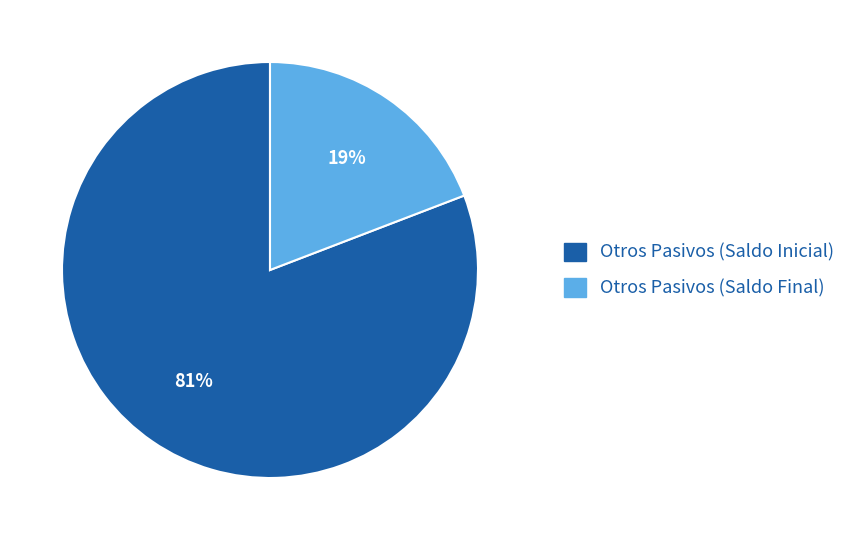

To the nearest percent, what percentage of the pie is Otros Pasivos (Saldo Final)?

19%